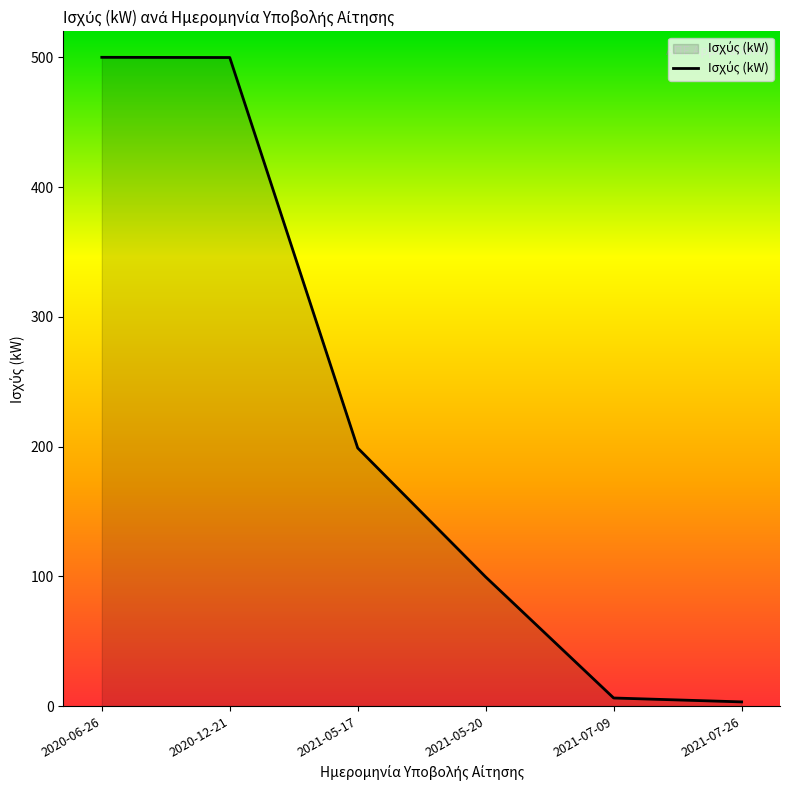

What is the average value?

218.0